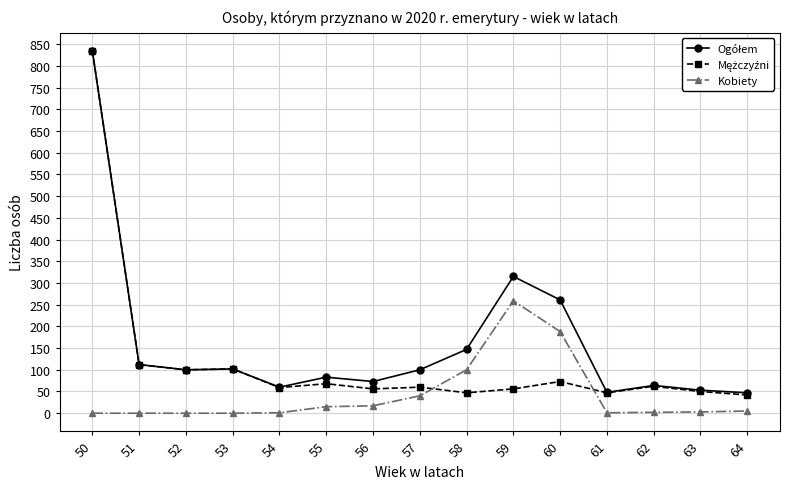

Count the number of categories in the chart.

15